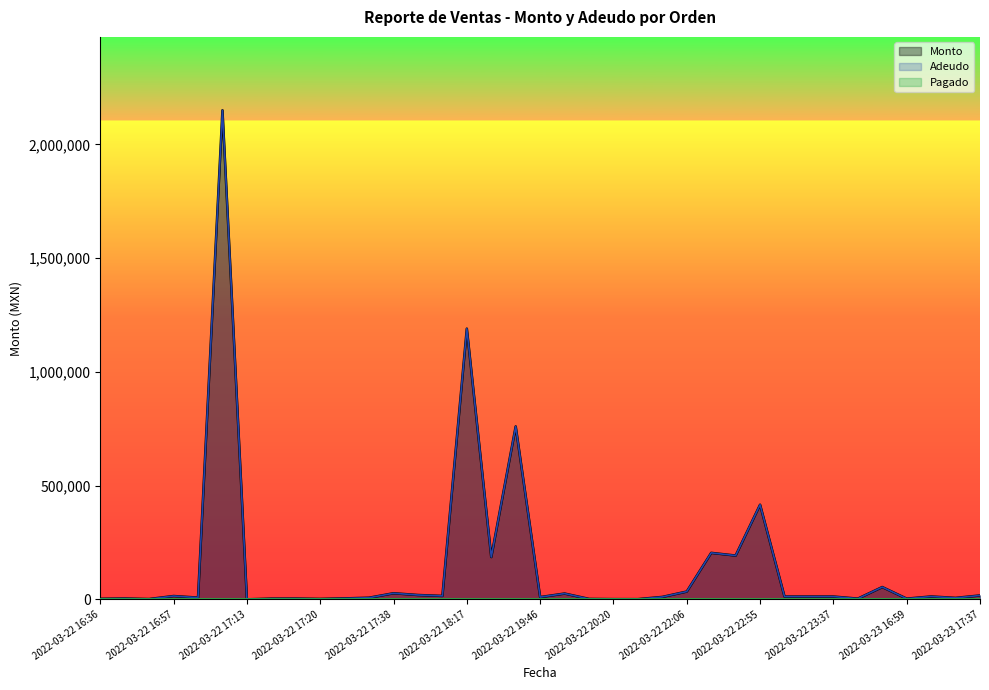

Which series has the widest spread of values?

Monto